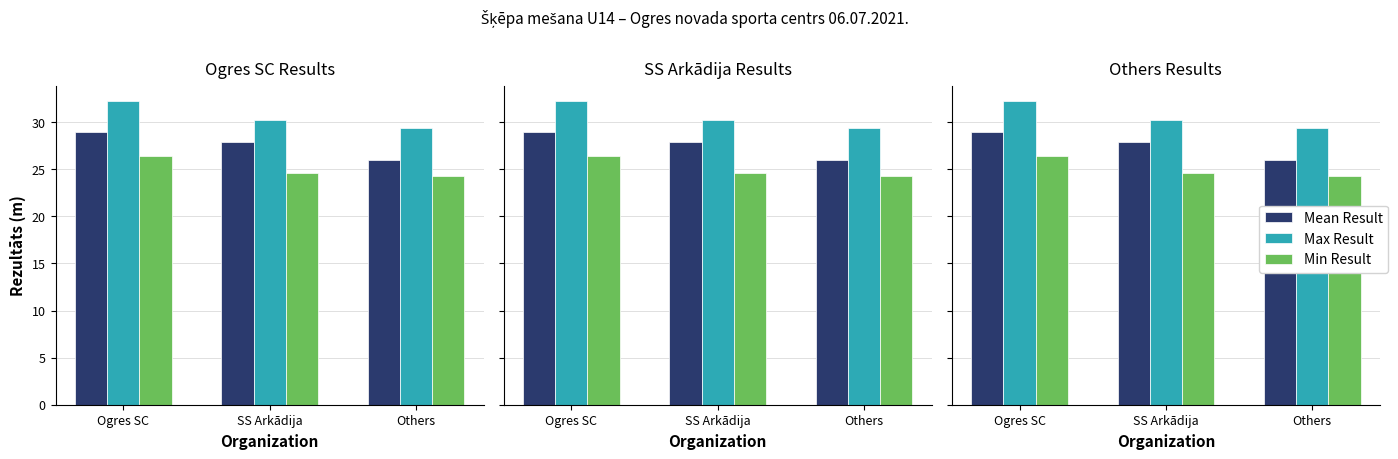

How many bars are there in each group?

3